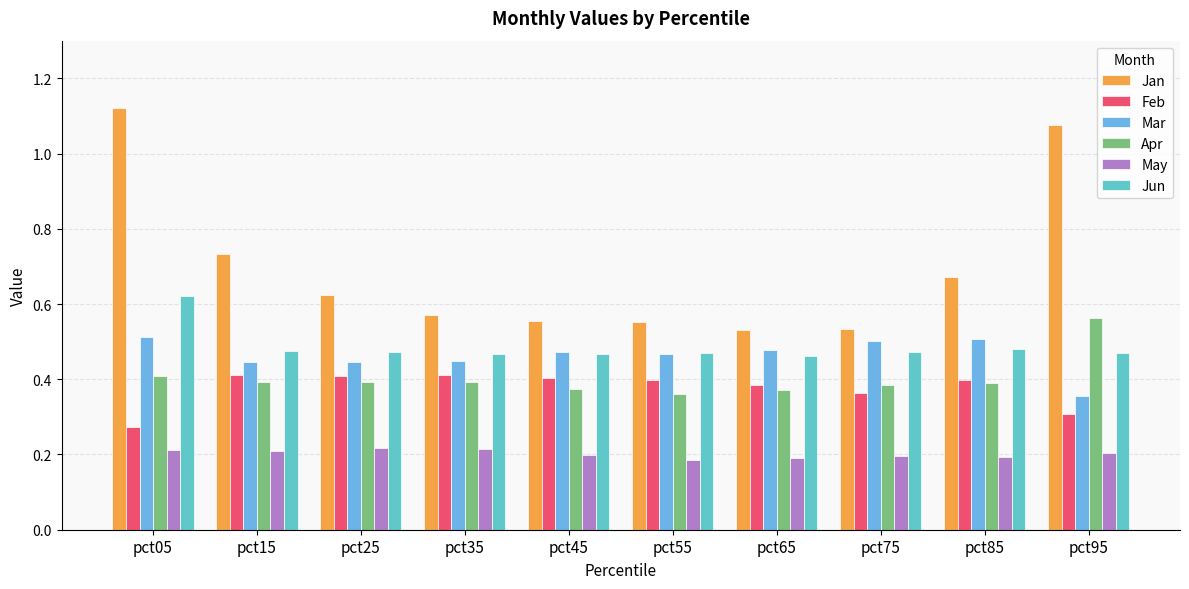

Which series has the largest total across all categories?

Jan